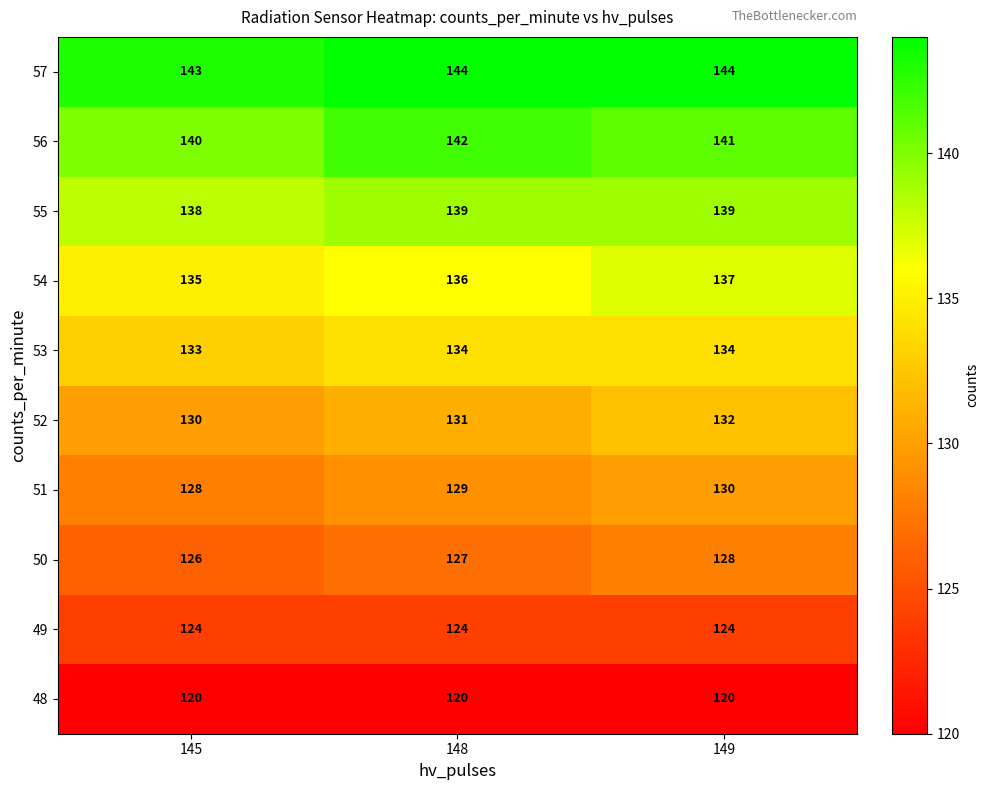

The value of 53 at 145 is 79. True or false?

False